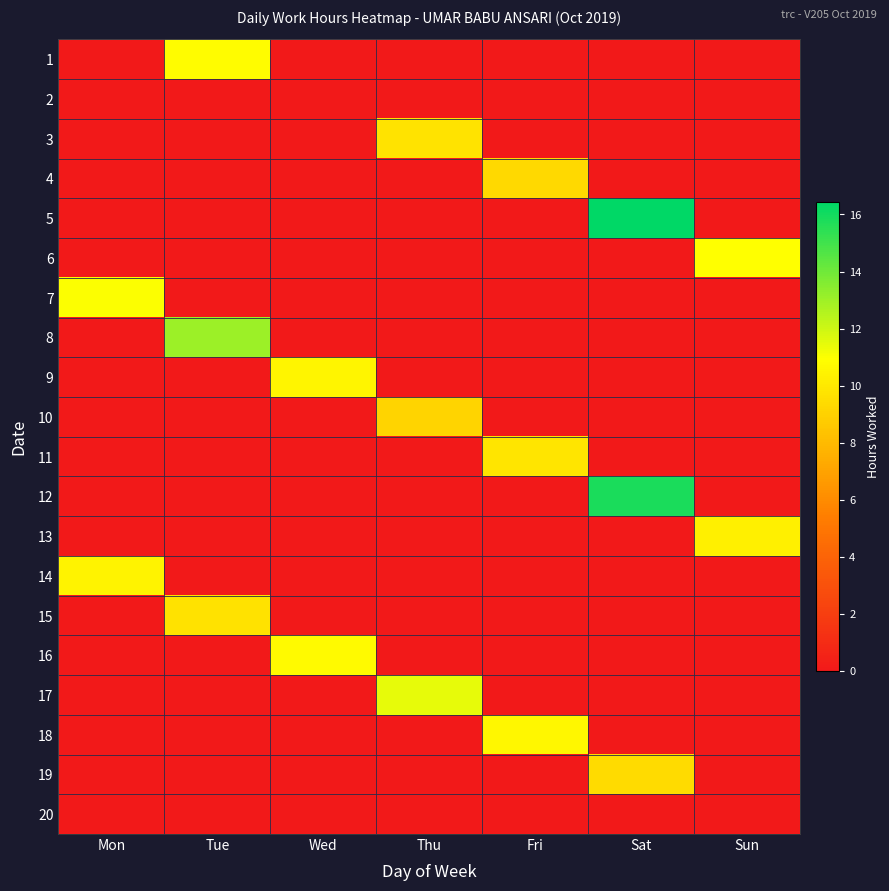

What is the total value across all series at Fri?

29.8